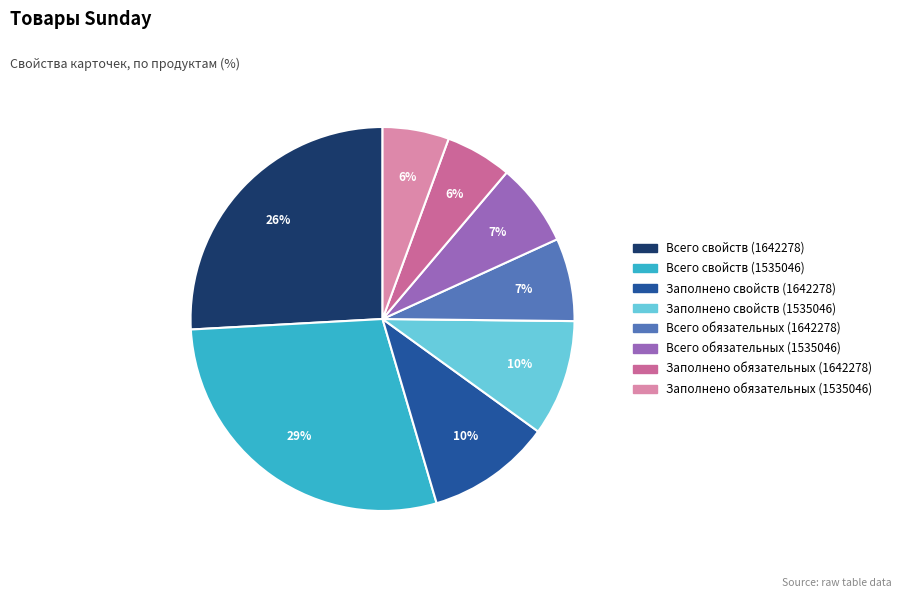

What percentage is the Заполнено свойств (1642278) slice, to the nearest percent?

10%